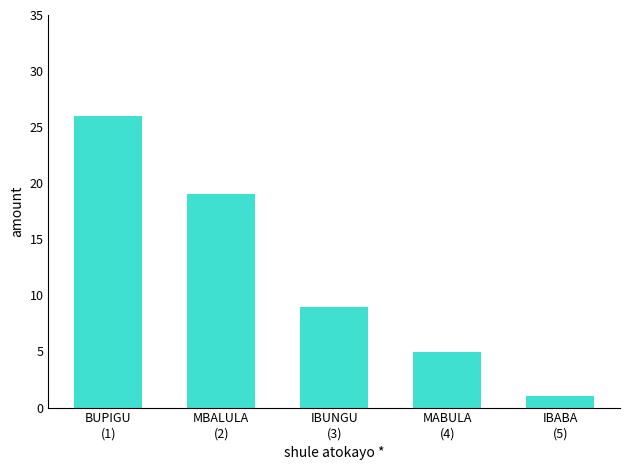

Approximately how many times larger is the value at IBUNGU
(3) compared to IBABA
(5)?

9.0